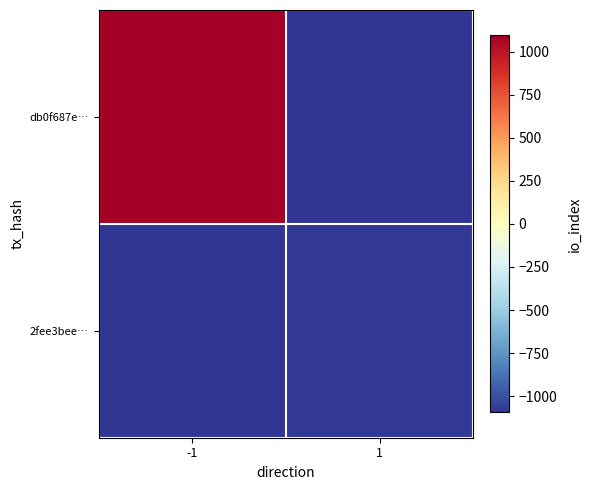

At -1, list the series in order from largest to smallest.

db0f687e…, 2fee3bee…